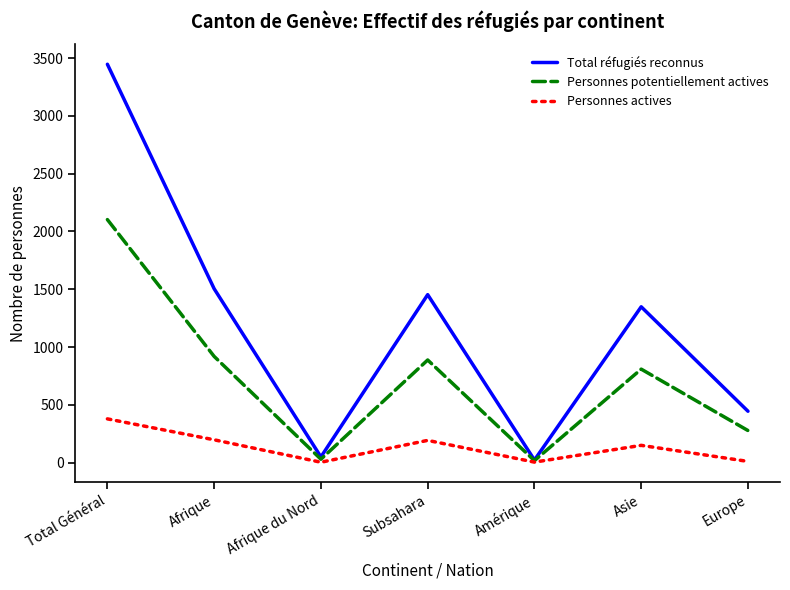

How many interior local peaks does the Personnes potentiellement actives series have?

2